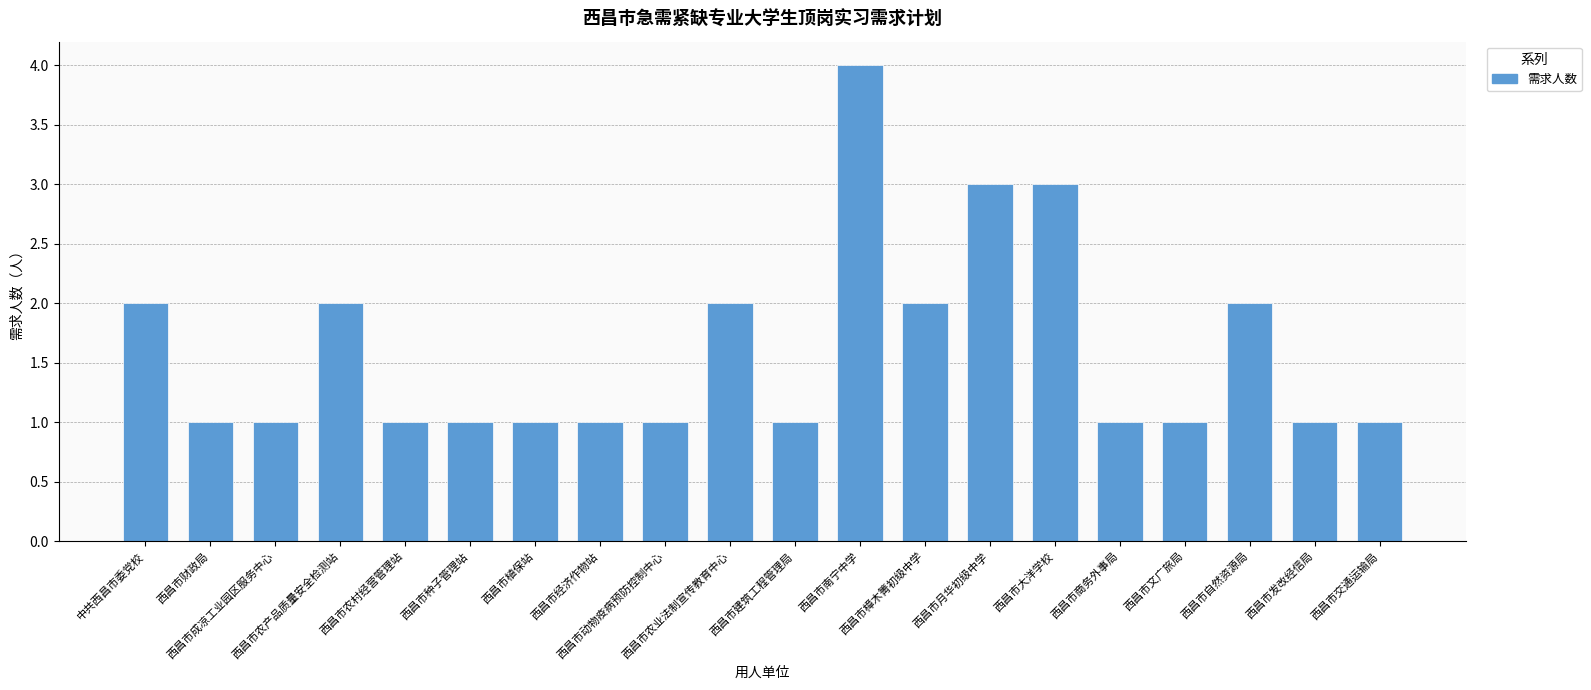

What is the value of the 18th bar from the left?

2